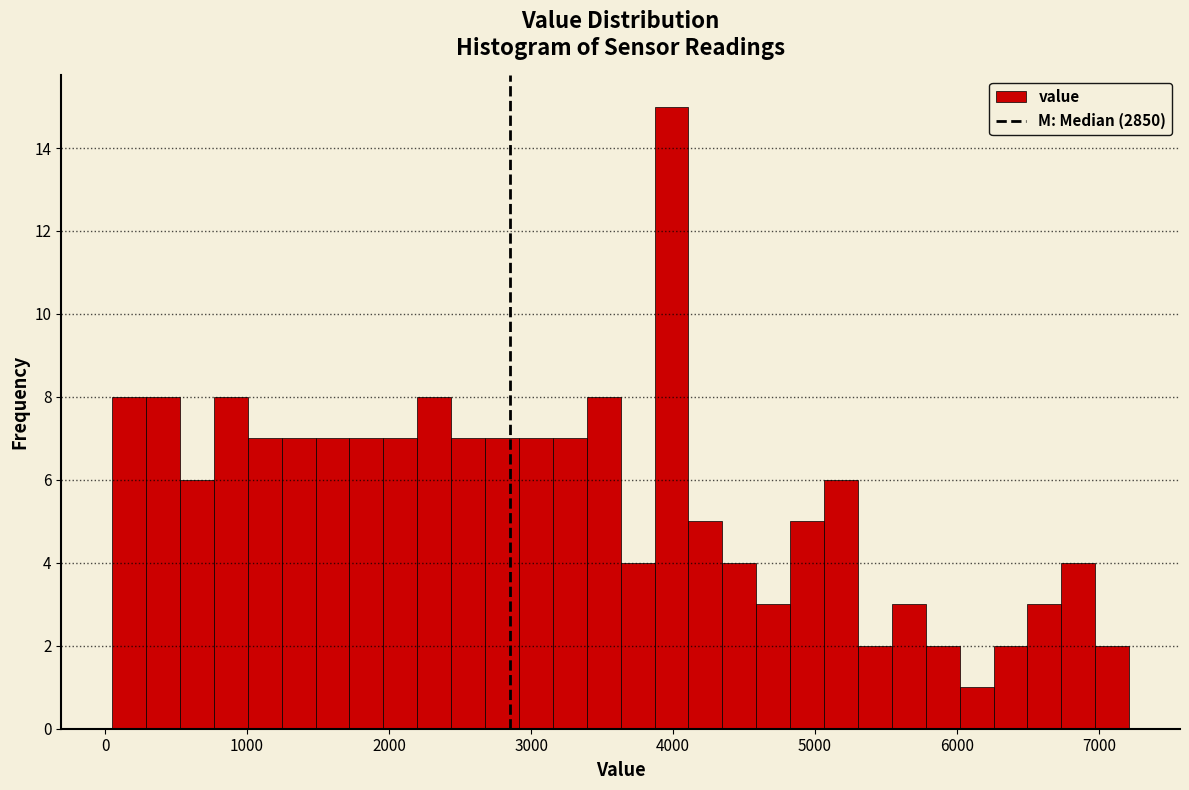

Around what value on the x-axis is the tallest bar? Give the approximate position of its centre, as read against the axis.

4000